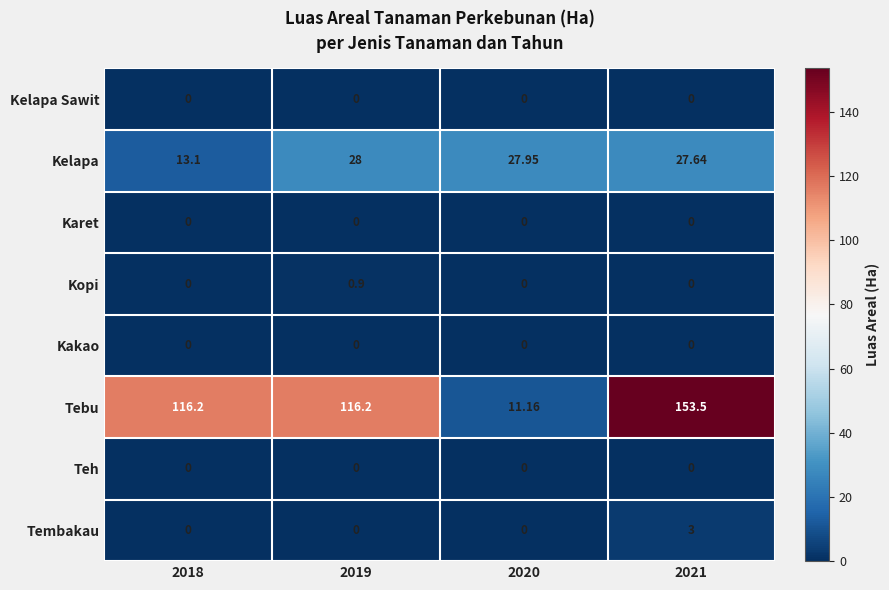

Which series changed the most between 2019 and 2021?

Tebu